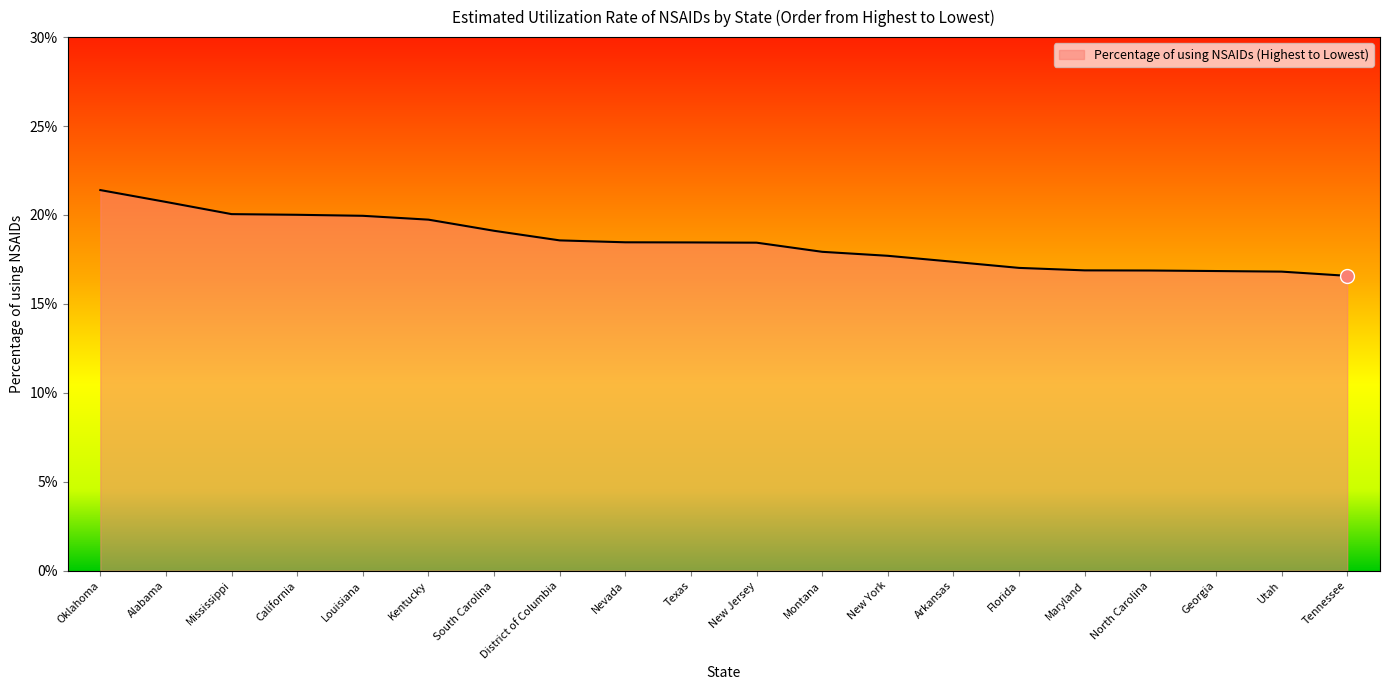

The chart shows a value of 10.3 at South Carolina. True or false?

False